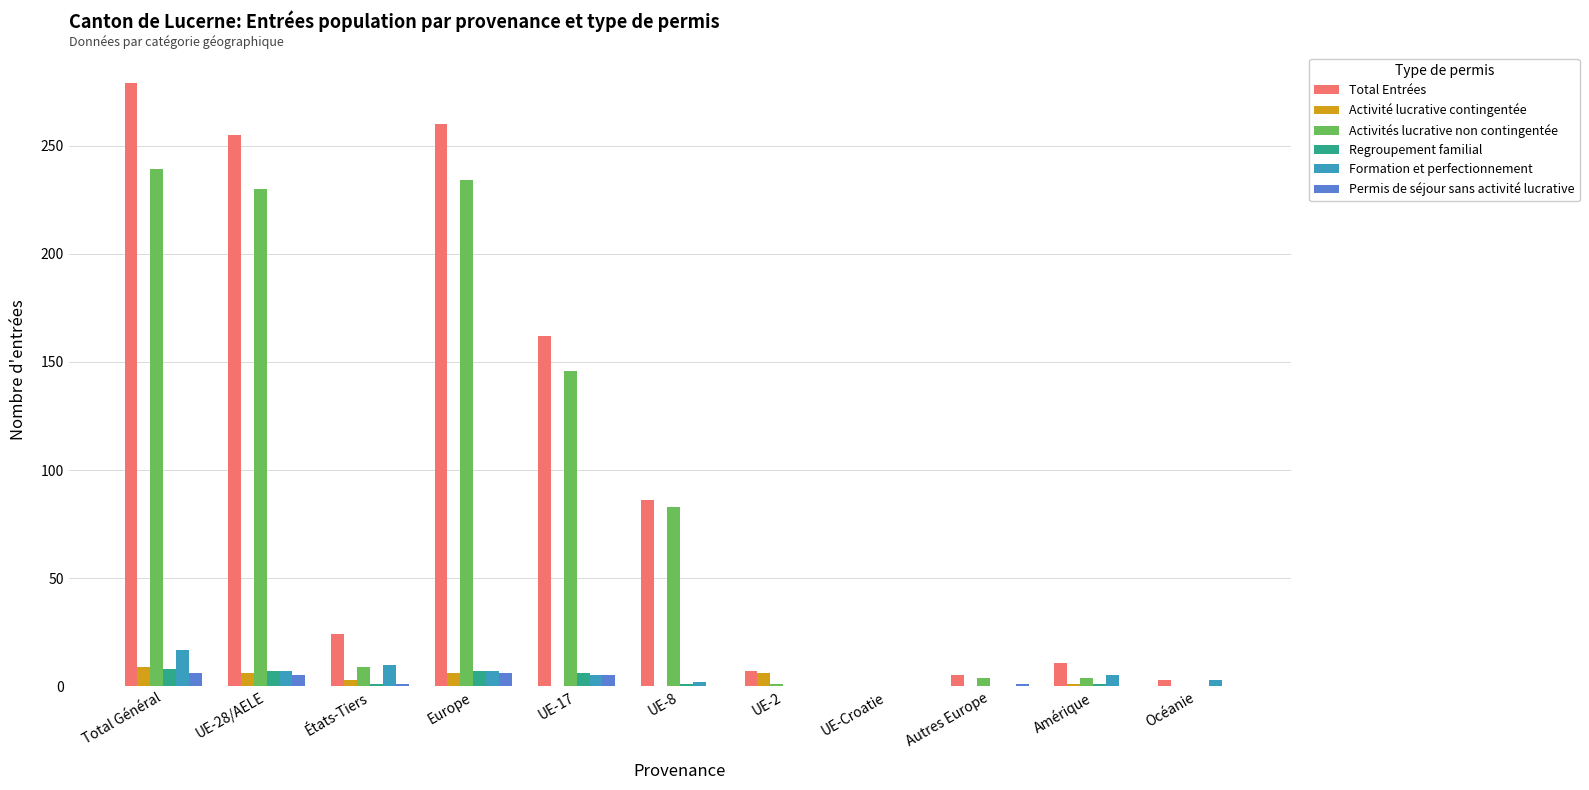

Does the chart contain stacked bars?

No